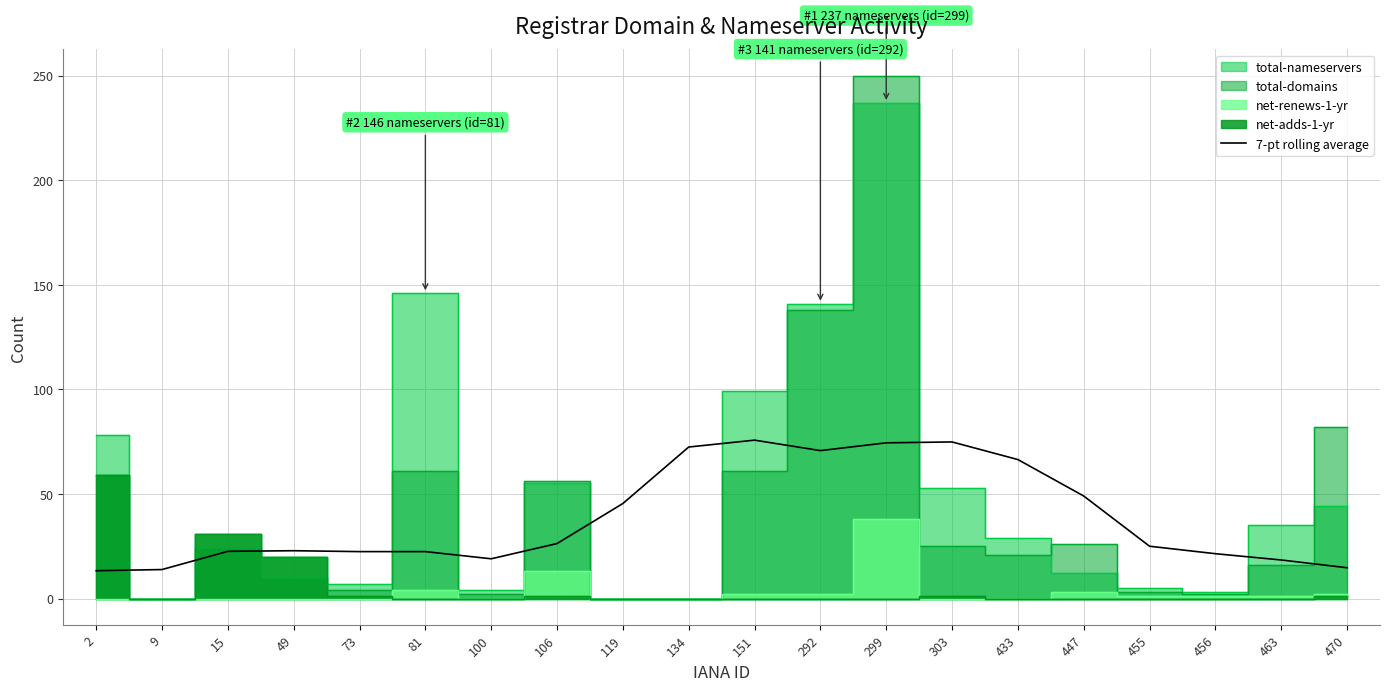

What is the minimum value for 7-pt rolling average?

13.3